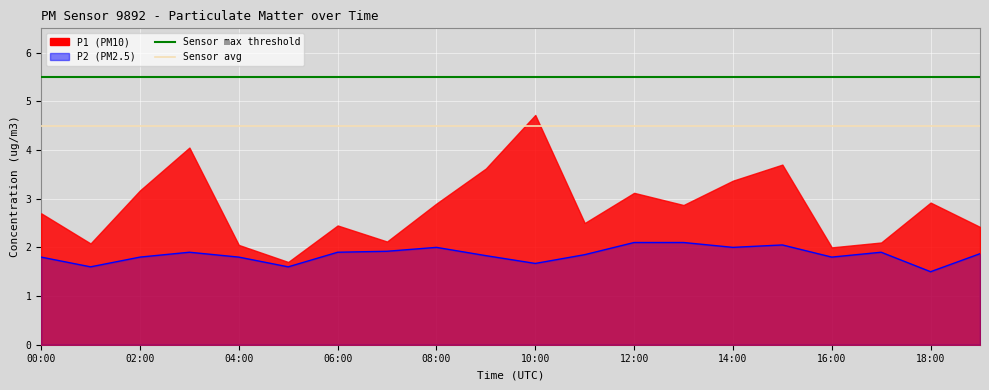

What is the value of the Sensor avg point at the 19th from the left?

4.5